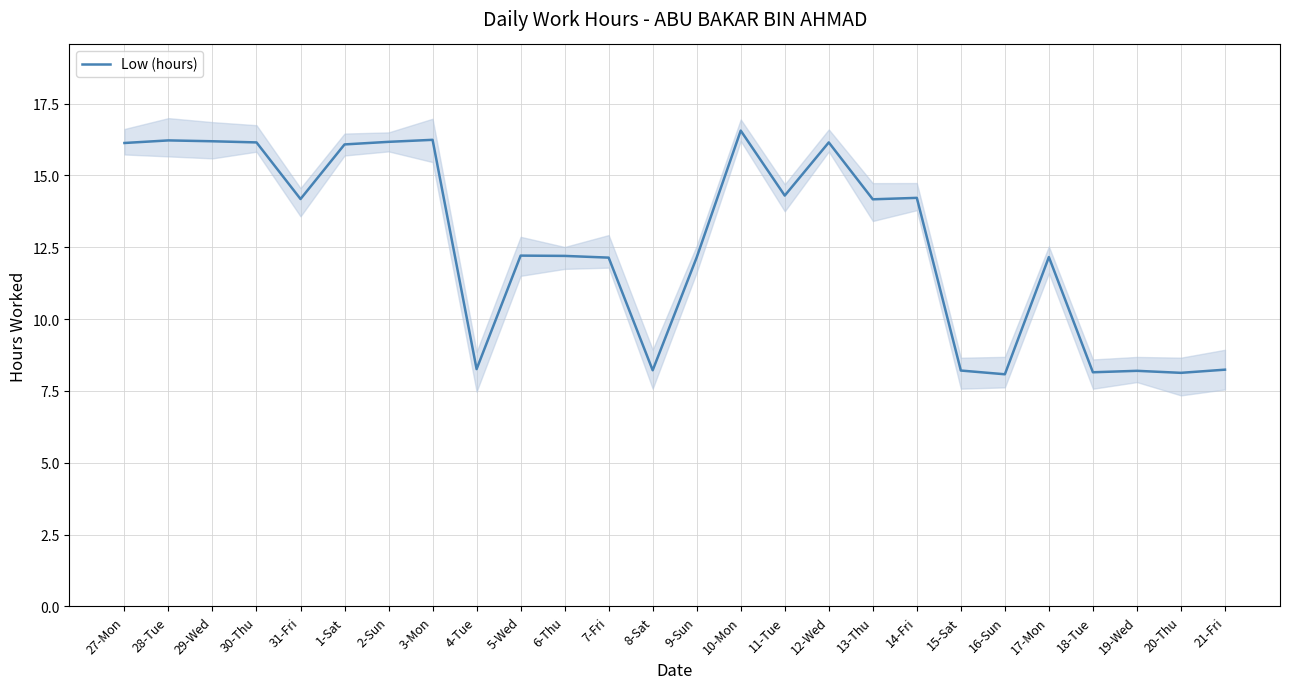

What is the value of the 17th point from the left?

16.1